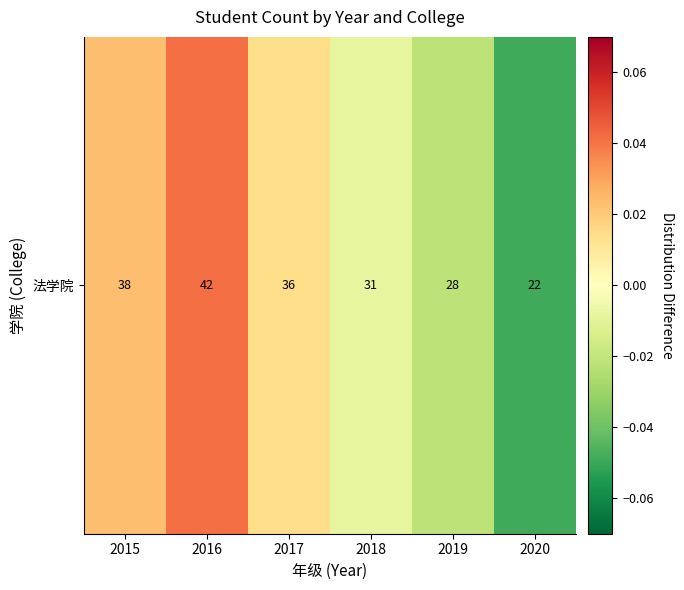

True or false: the data shows 0.0 at 2016.

True